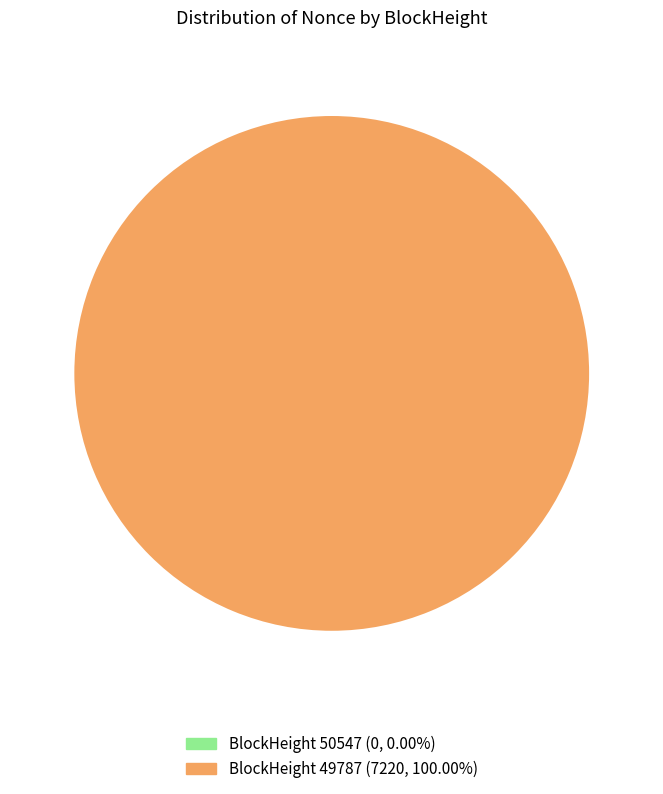

Is there a majority slice in this chart?

Yes